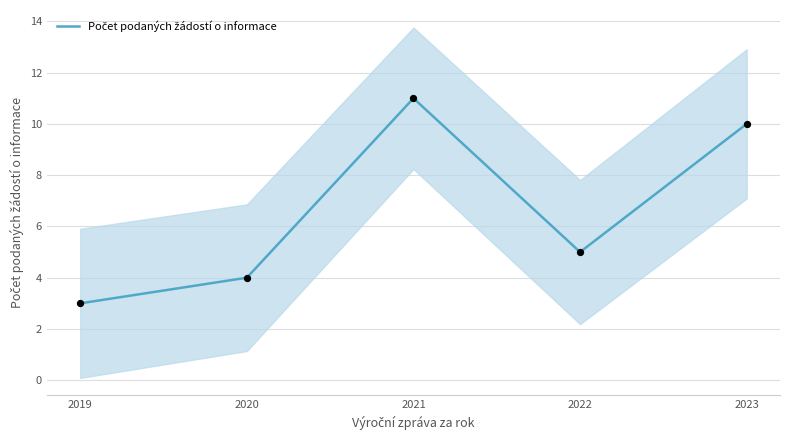

Between 2019 and 2021, which is larger?

2021